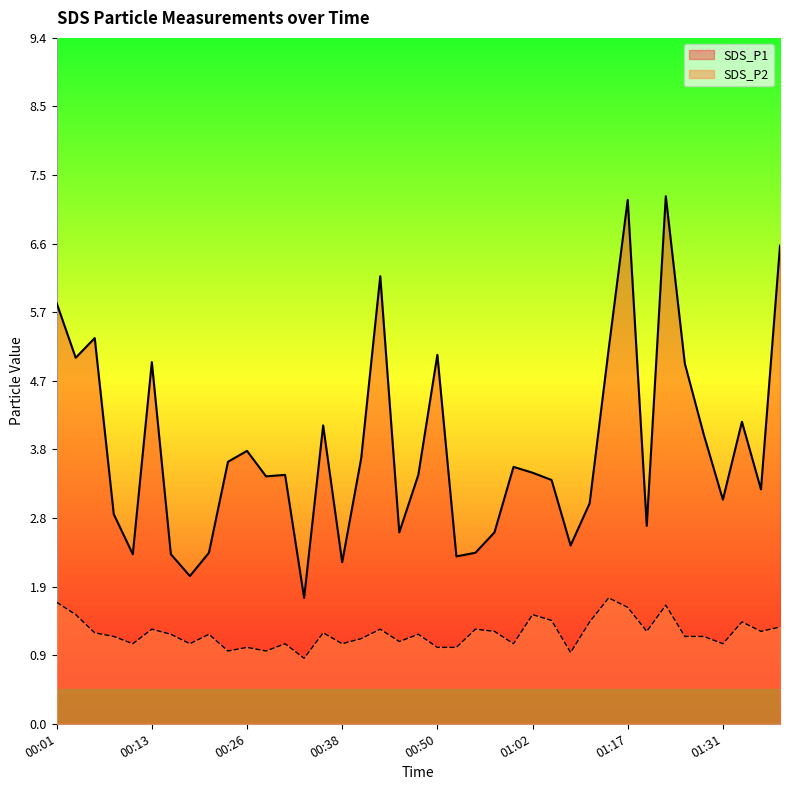

What position from the right is 00:33?

26